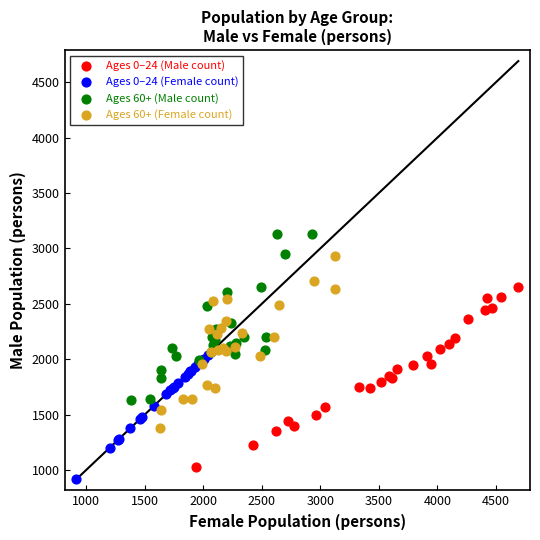

Which series contains the highest Y value?

Ages 60+ (Male count)